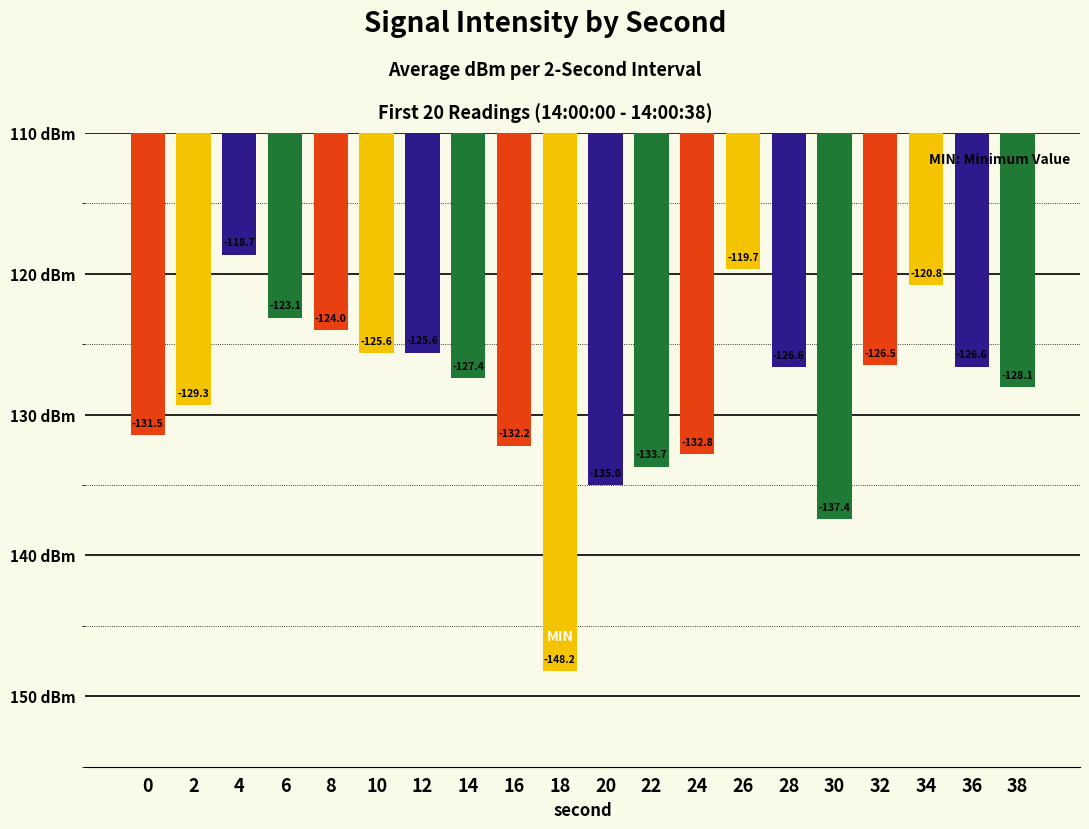

Reading left to right, transcribe all the data shown in this chart.

-131.5	-129.3	-118.7	-123.1	-124.0	-125.6	-125.6	-127.4	-132.2	-148.2	-135.0	-133.7	-132.8	-119.7	-126.6	-137.4	-126.5	-120.8	-126.6	-128.1